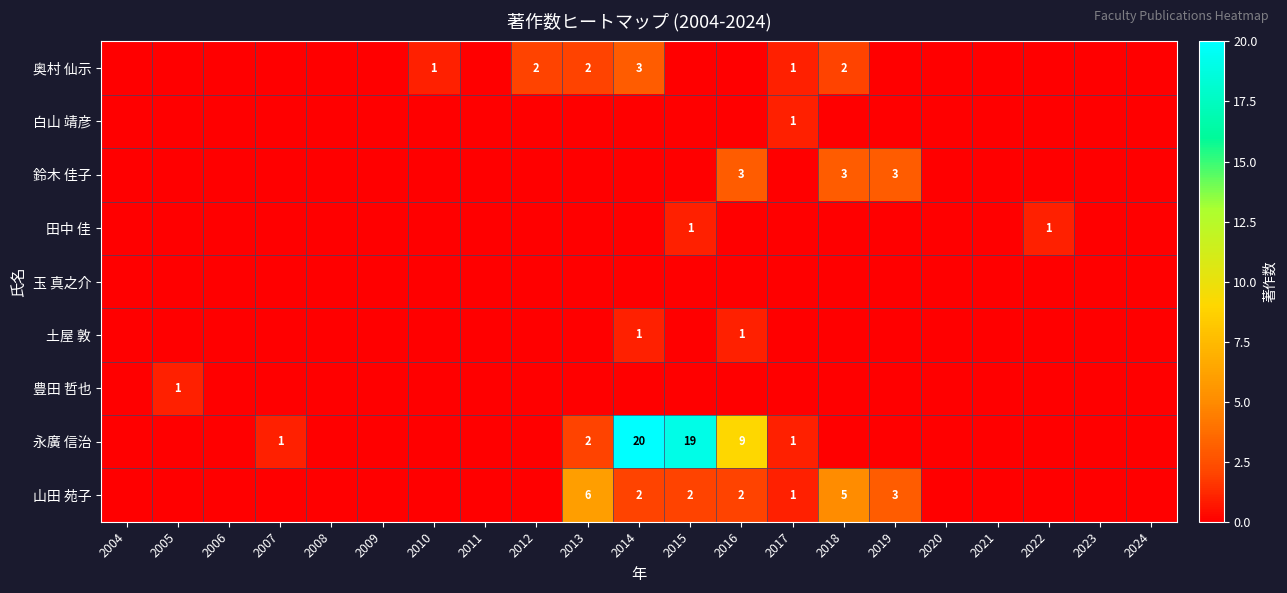

Is it true that 鈴木 佳子 equals 3 at 2016?

True